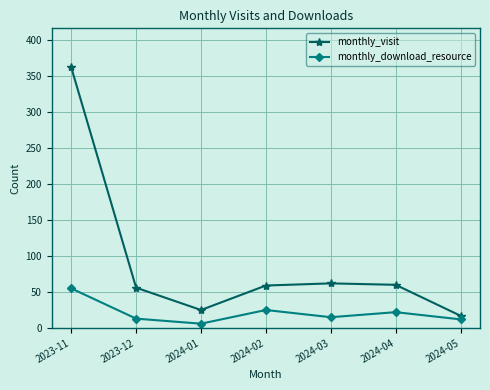

What is the label of the 1st point from the left?

2023-11